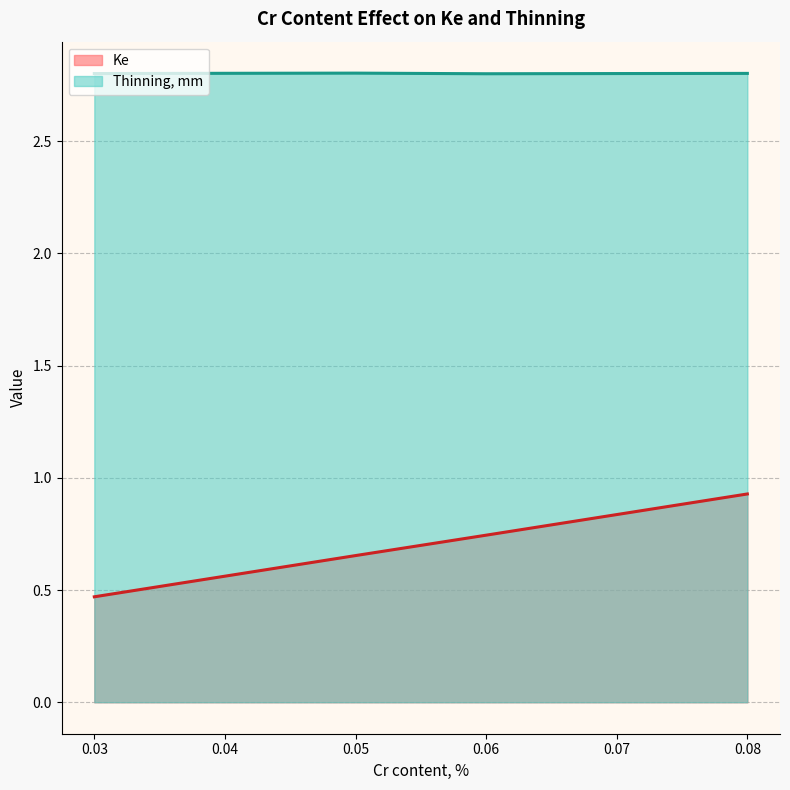

Rank the series by their maximum value, from lowest to highest.

Ke, Thinning, mm